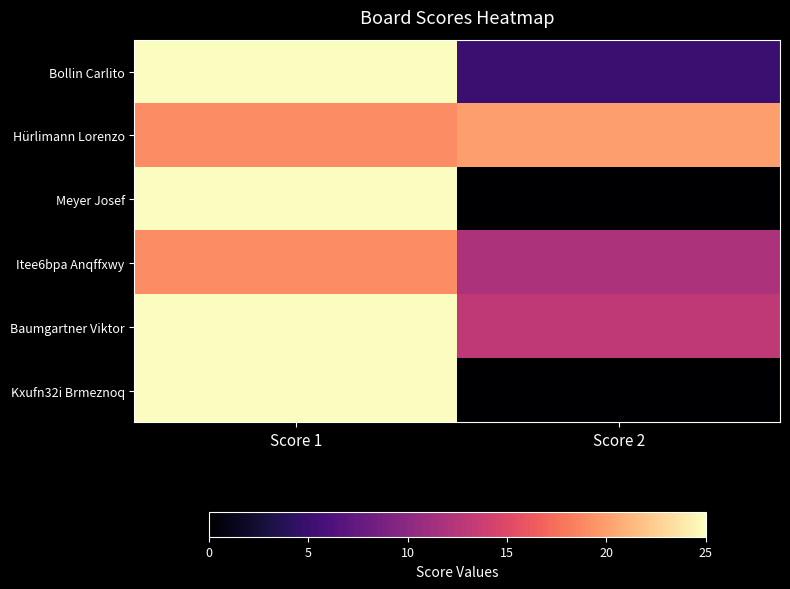

Reading left to right, list all the values displayed in this chart.

Bollin Carlito: Score 1=25	Score 2=5
Hürlimann Lorenzo: Score 1=19	Score 2=20
Meyer Josef: Score 1=25	Score 2=0
Itee6bpa Anqffxwy: Score 1=19	Score 2=12
Baumgartner Viktor: Score 1=25	Score 2=13
Kxufn32i Brmeznoq: Score 1=25	Score 2=0